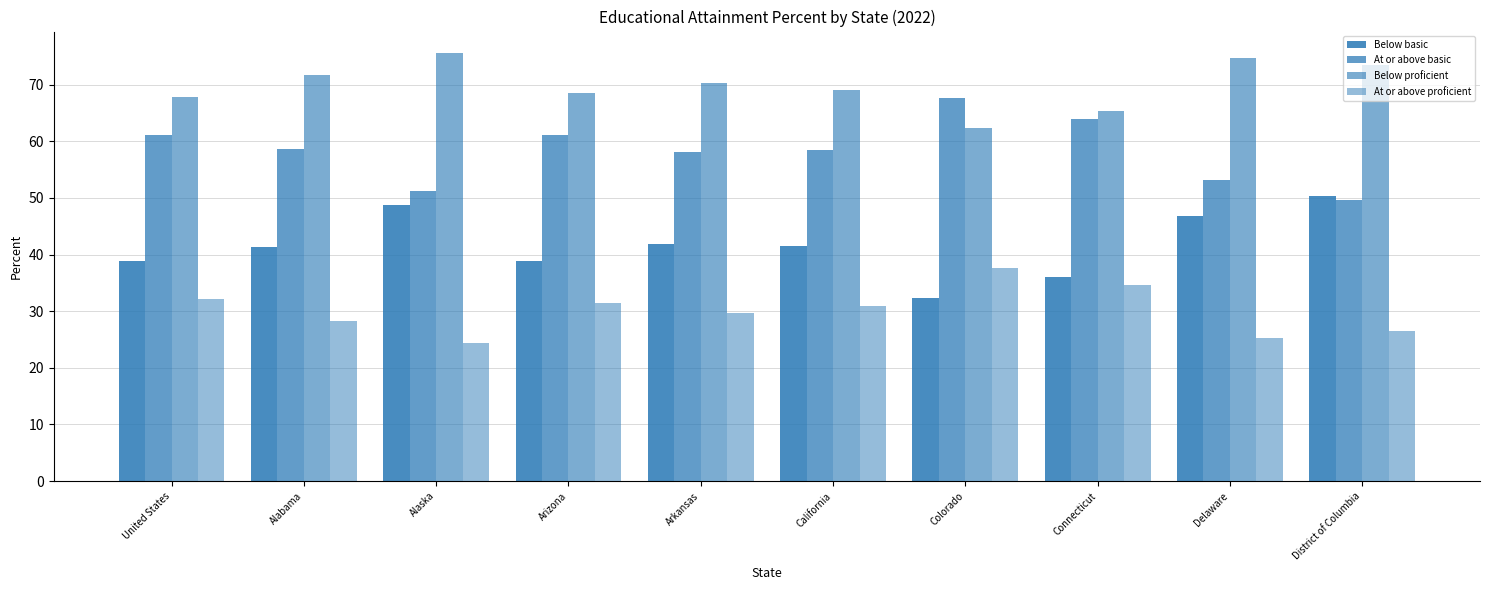

Between Alaska and Arizona, which series saw the biggest shift?

Below basic